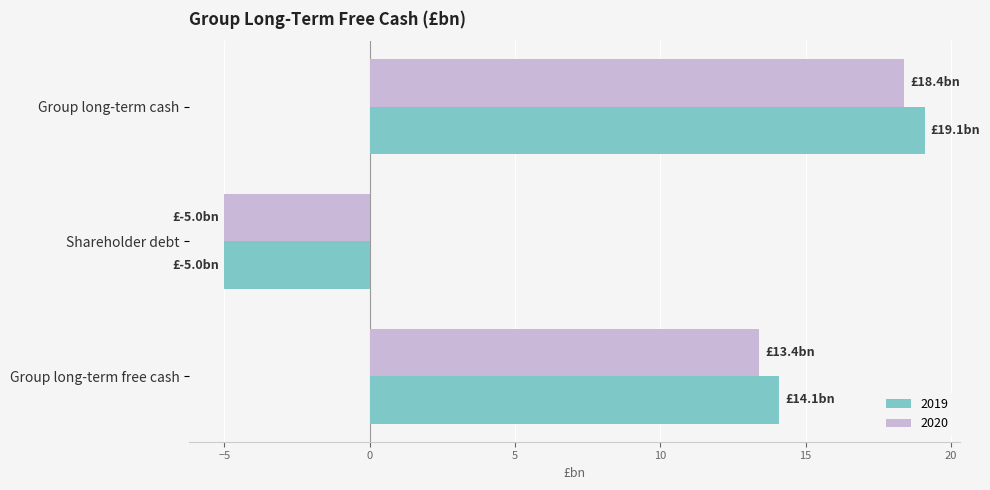

The value of 2020 at Group long-term free cash is 18.2. True or false?

False